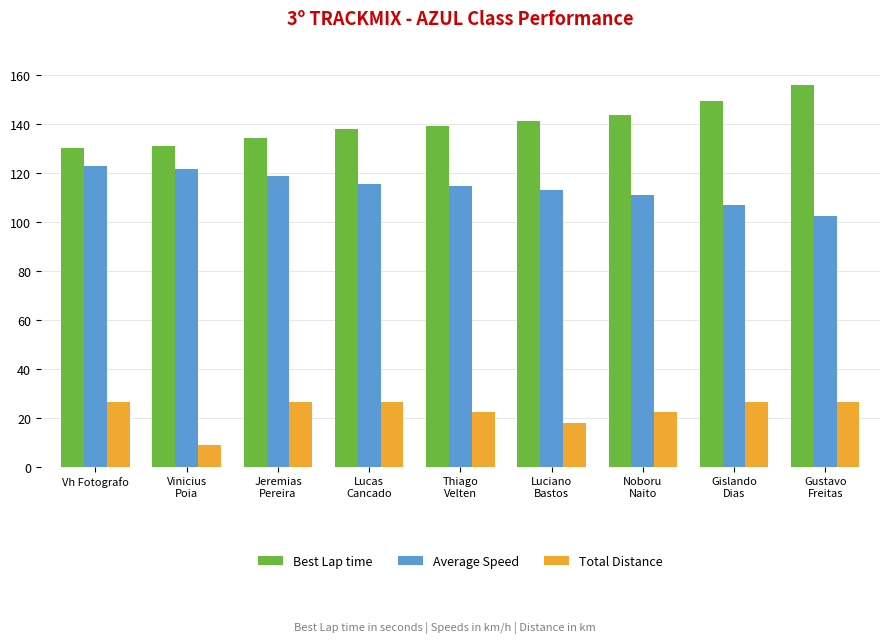

Which category has the lowest value in the Average Speed series?

Gustavo
Freitas